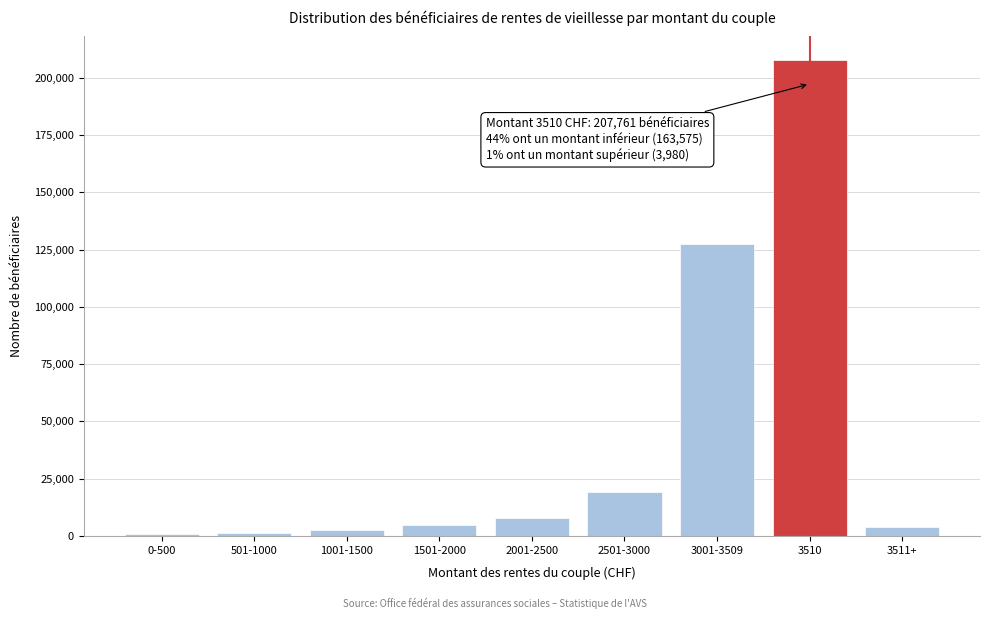

What is the average value?

41702